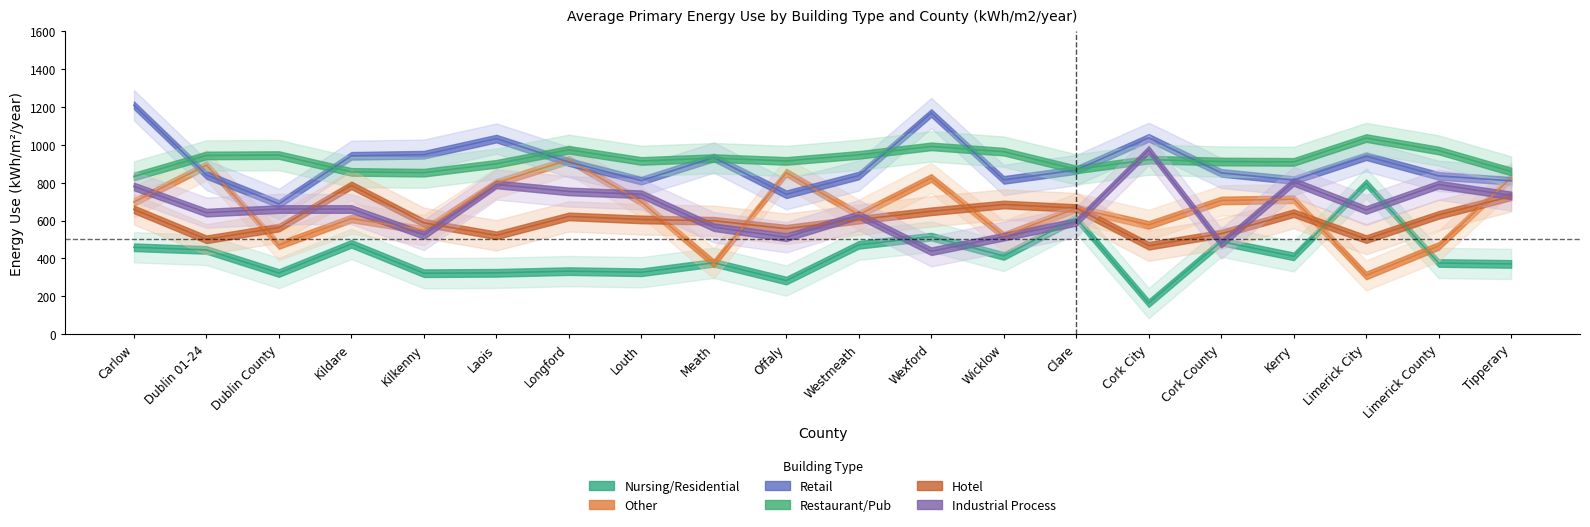

Between Kilkenny and Meath, which series saw the biggest shift?

Other